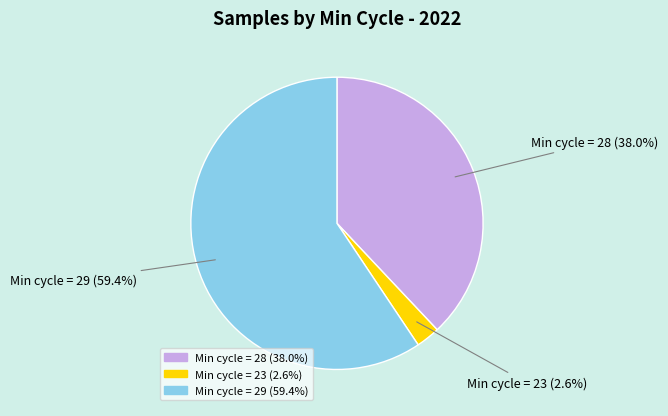

Does any single category account for the majority?

Yes